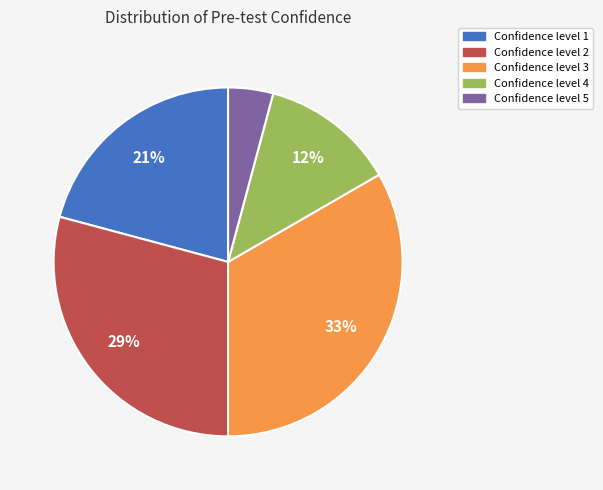

The Confidence level 5 slice represents 4% of the pie. True or false?

True